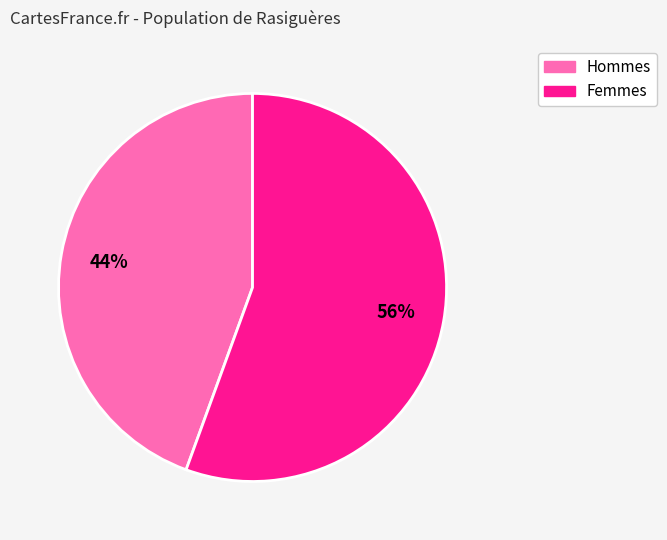

To the nearest percent, what is the average slice percentage?

50%